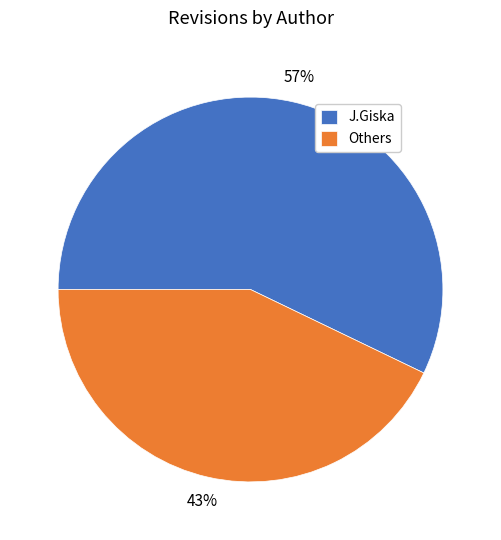

The J.Giska slice represents 52% of the pie. True or false?

False